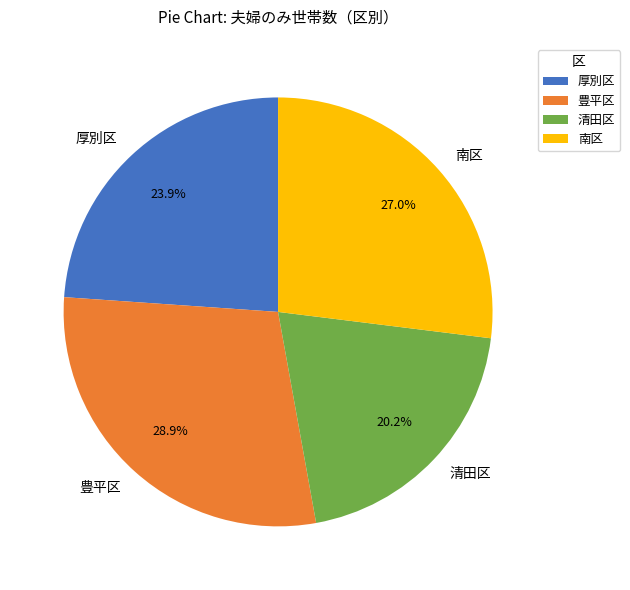

What is the ratio of the value at 南区 to the value at 清田区?

1.3